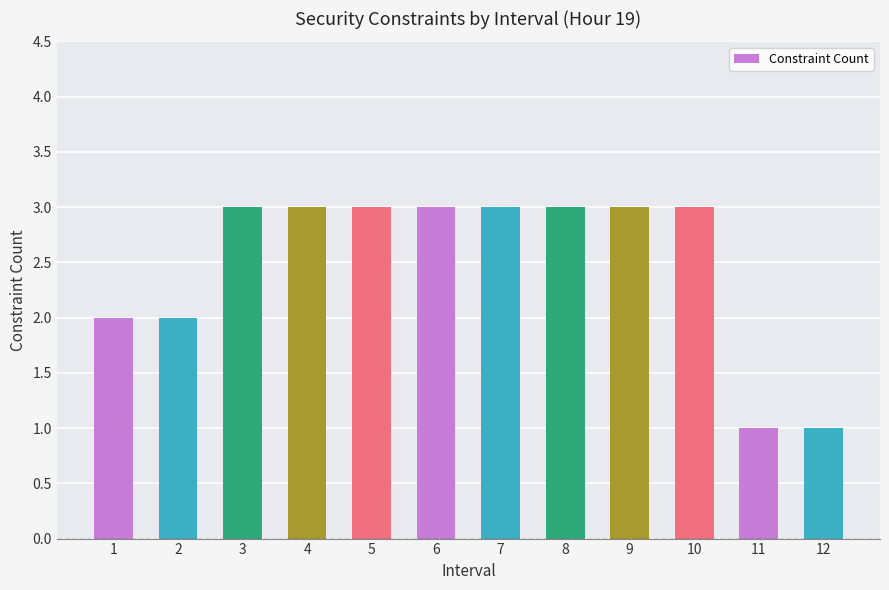

How many data points does each series have?

12